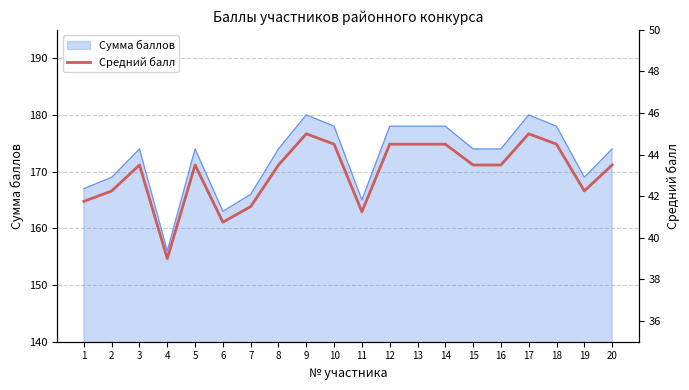

Reading left to right, transcribe all the data shown in this chart.

41.8	42.2	43.5	39.0	43.5	40.8	41.5	43.5	45.0	44.5	41.2	44.5	44.5	44.5	43.5	43.5	45.0	44.5	42.2	43.5